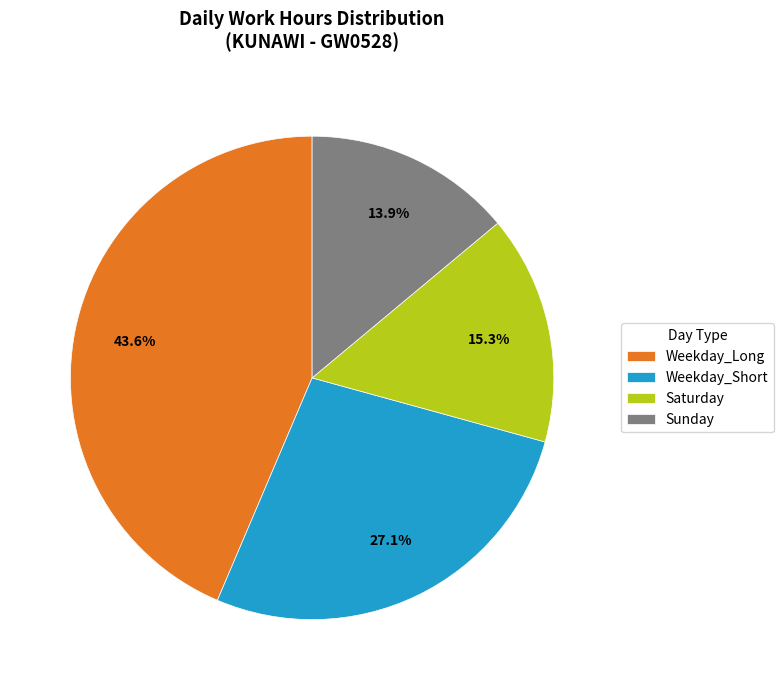

Approximately how many times larger is the value at Weekday_Long compared to Weekday_Short?

1.6